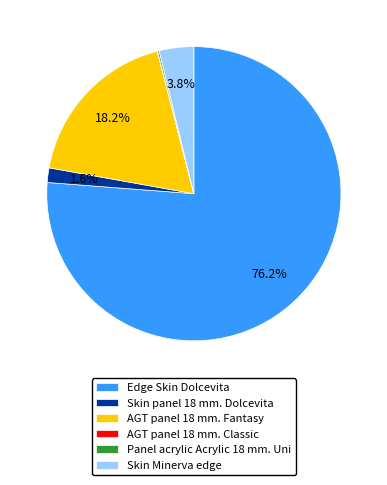

What is the largest slice in the pie chart?

Edge Skin Dolcevita